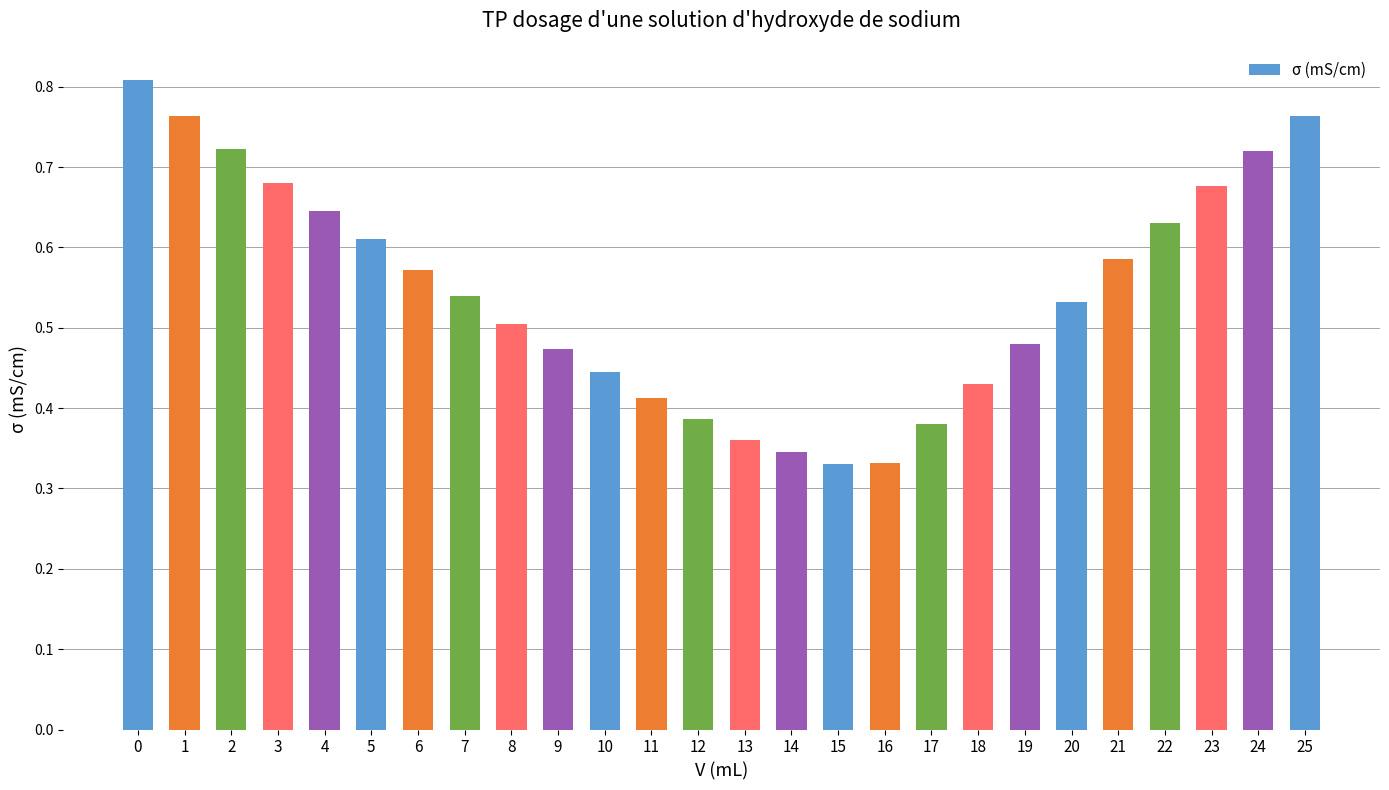

Does the chart contain any negative values?

No